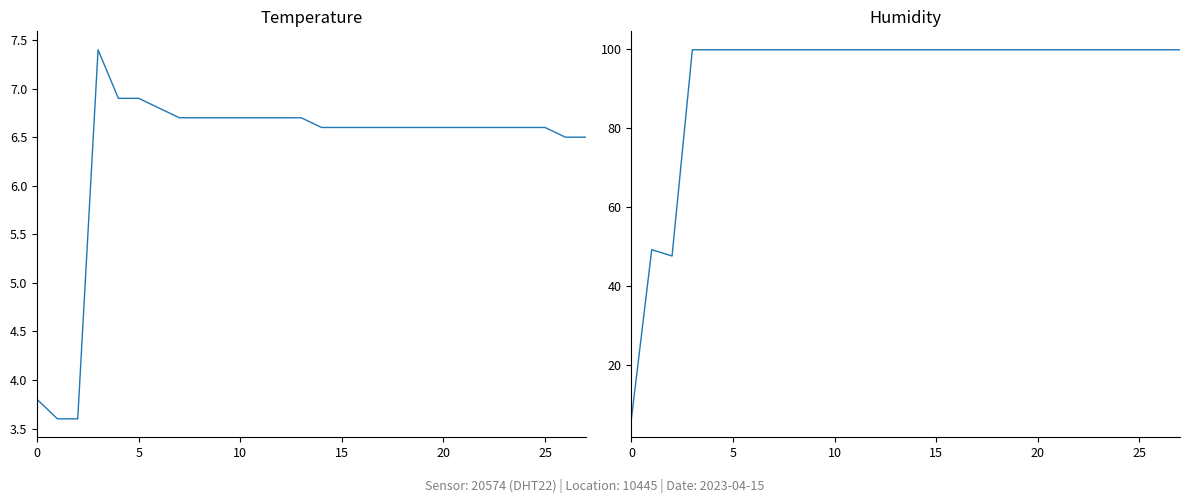

Is it true that temperature equals 6.6 at 15?

True